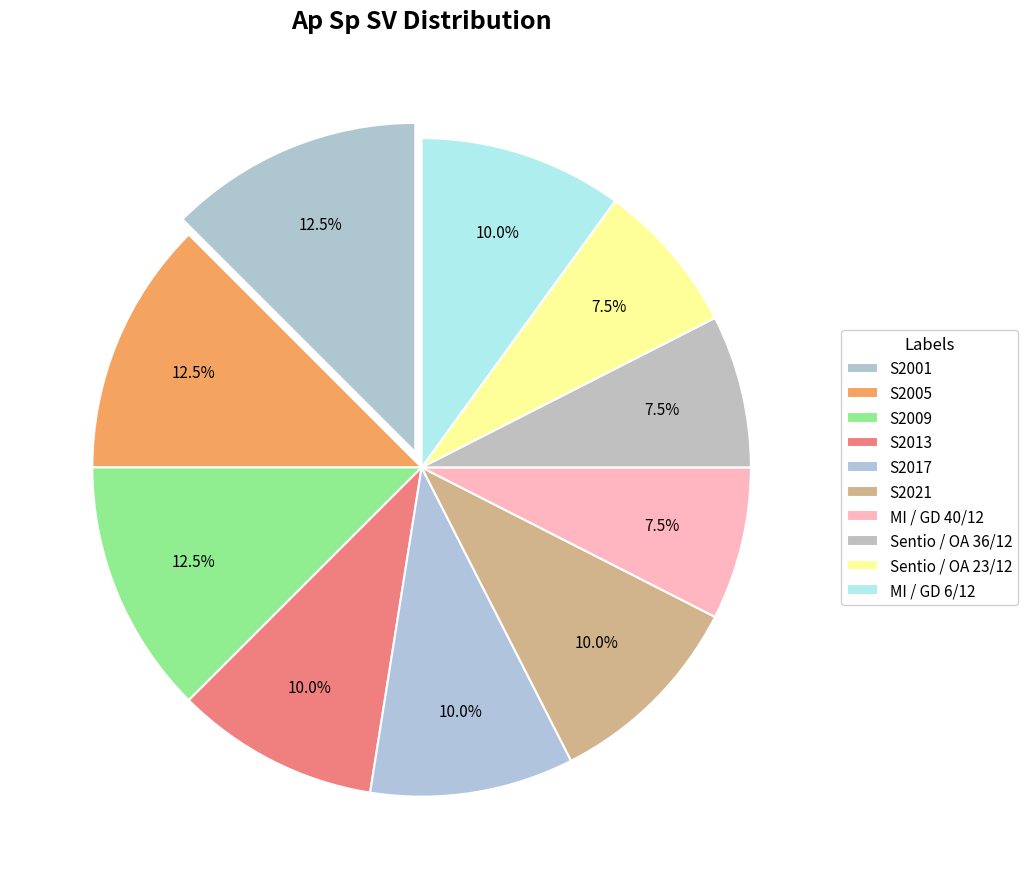

What portion of the pie excludes S2005?

87.5%